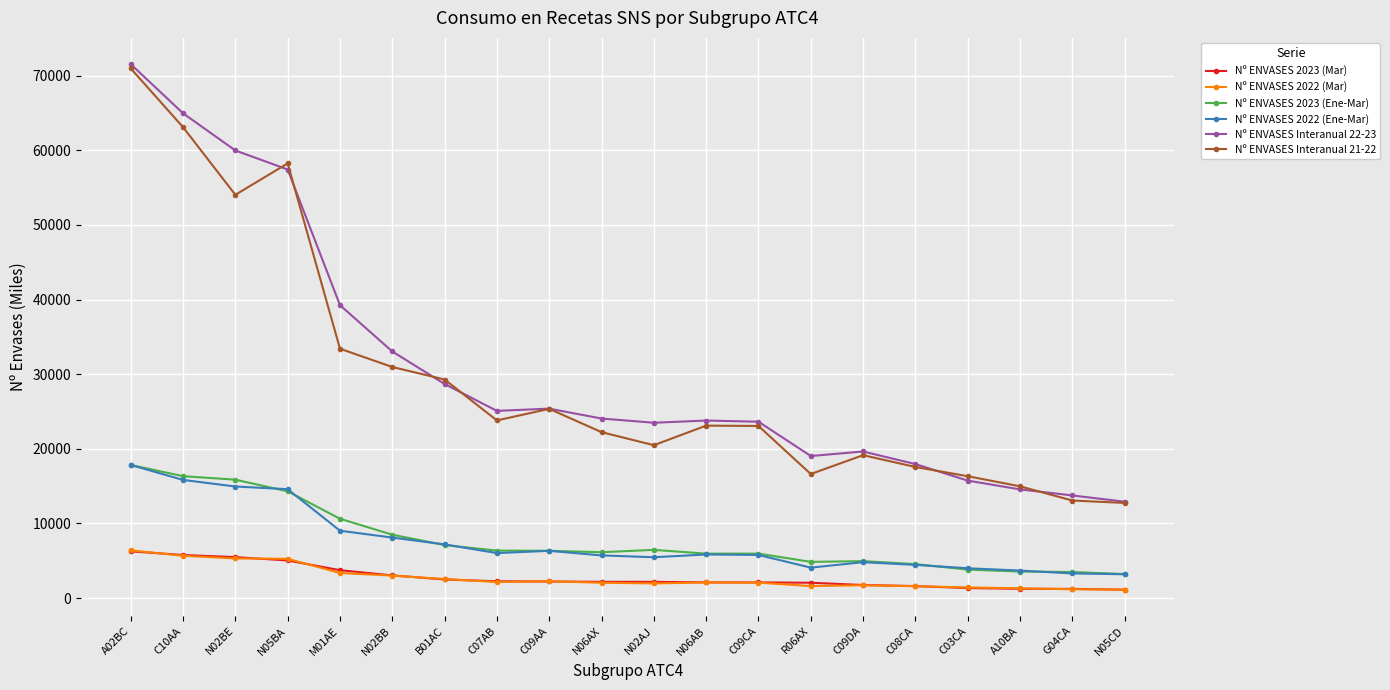

The value of Nº ENVASES Interanual 22-23 at C08CA is 17955.4. True or false?

True